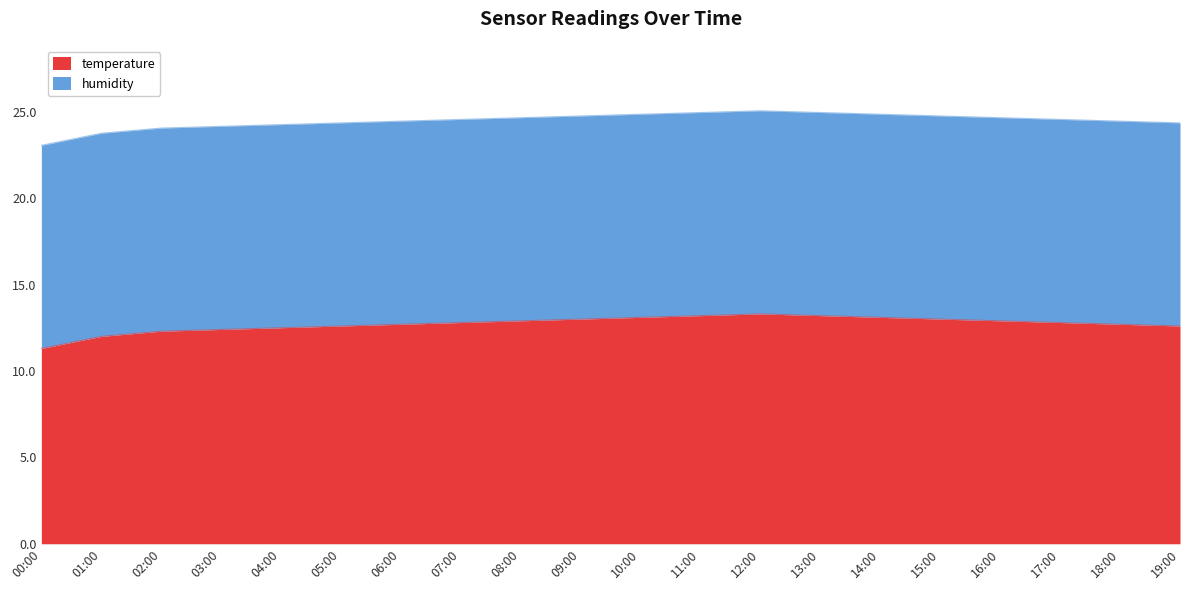

How many points are higher than both their immediate neighbors (excluding endpoints)?

1